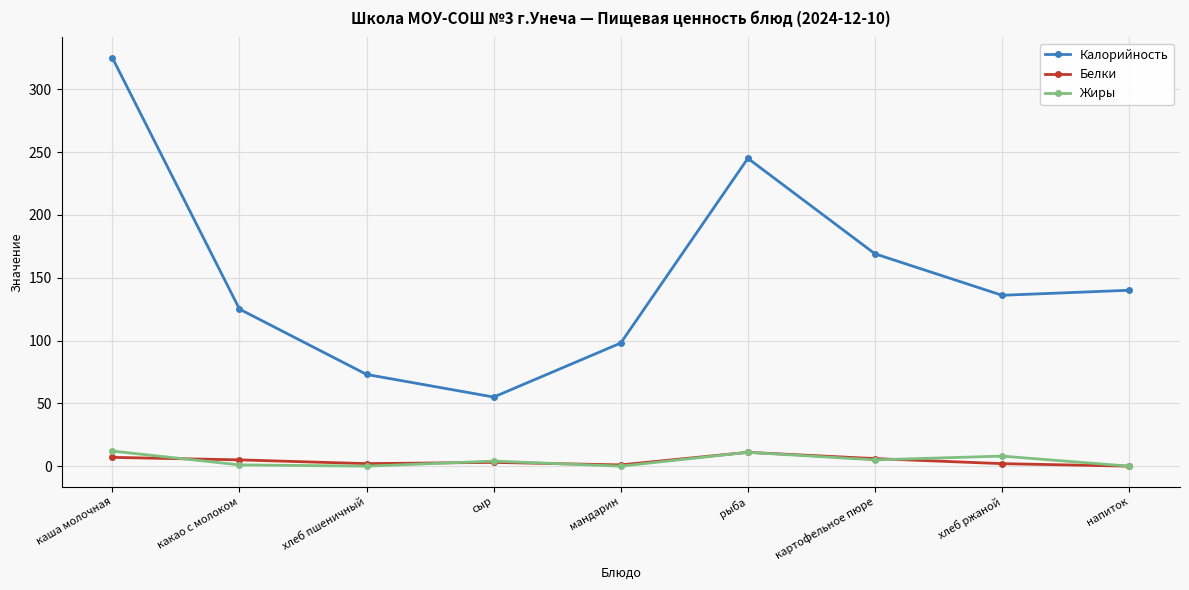

Which series changed the most between каша молочная and хлеб ржаной?

Калорийность